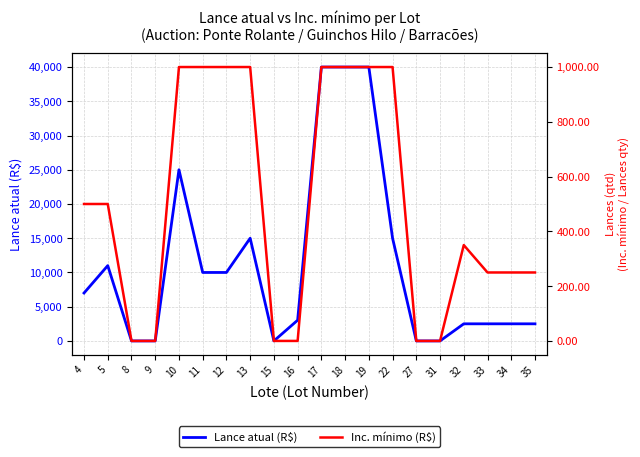

Rank the series at 22 from highest to lowest value.

Lance atual (R$), Inc. mínimo (R$)